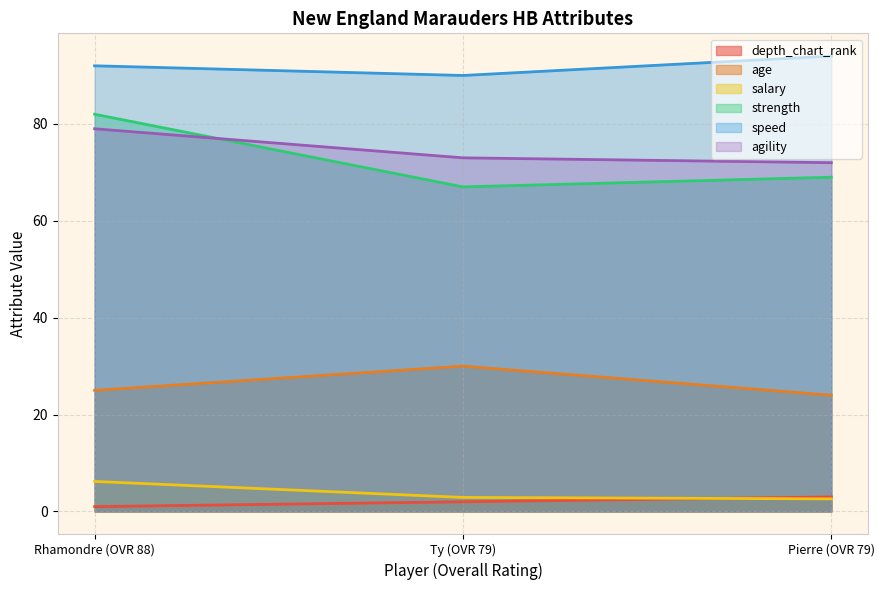

Which label corresponds to the largest value in the chart?

Pierre (OVR 79)